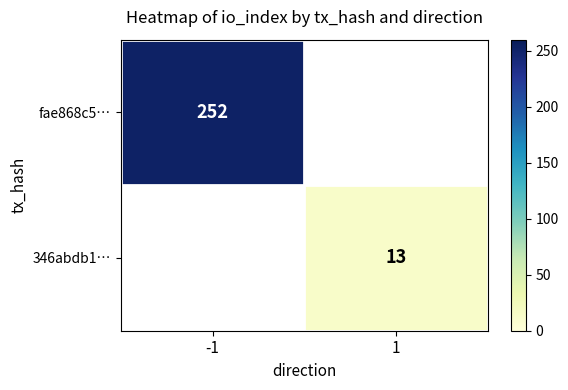

The fae868c5… series shows 252 at -1. True or false?

True